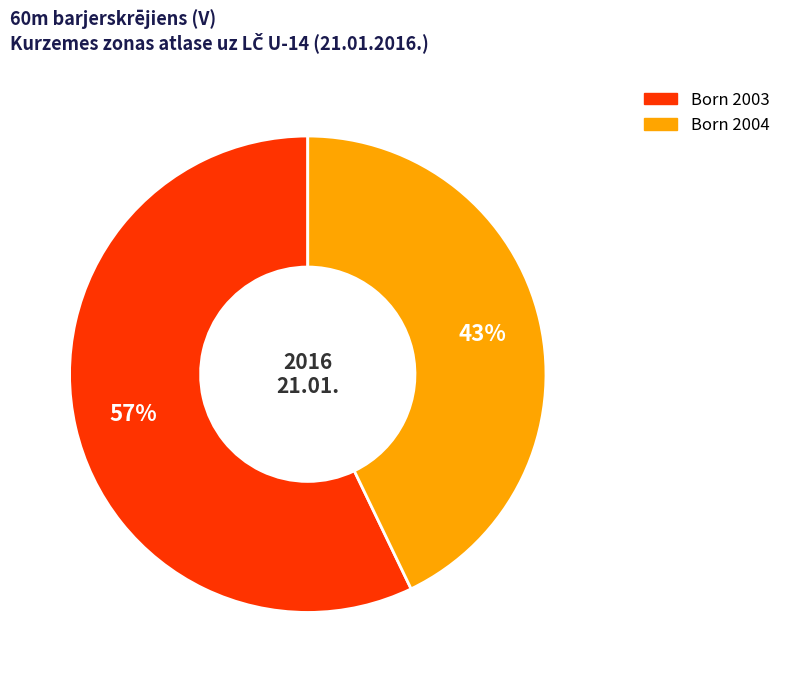

To the nearest percent, what is the difference between the largest and smallest slice percentages?

14%